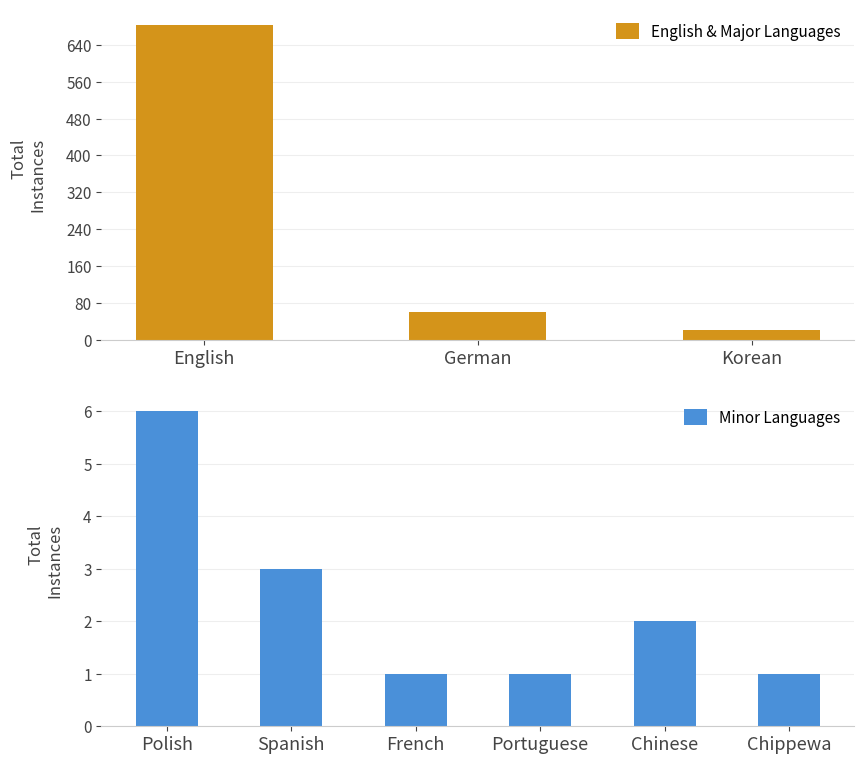

True or false: English & Major Languages has a value of 88 at German.

False